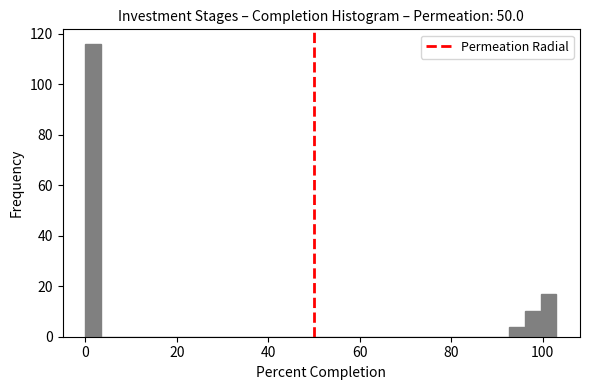

Around what value on the x-axis is the tallest bar? Give the approximate position of its centre, as read against the axis.

2